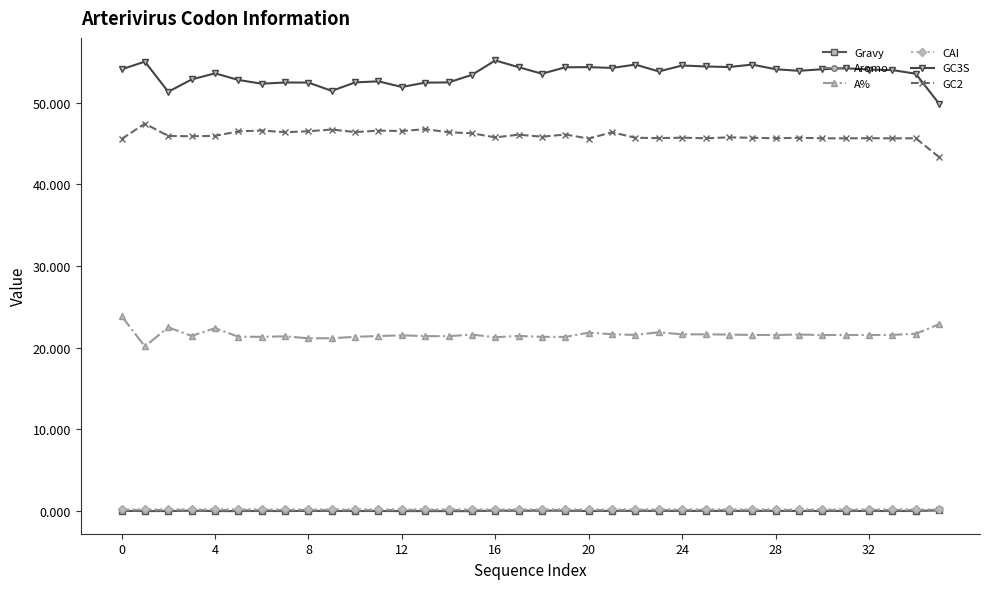

What is the maximum value shown in the chart?

55.2